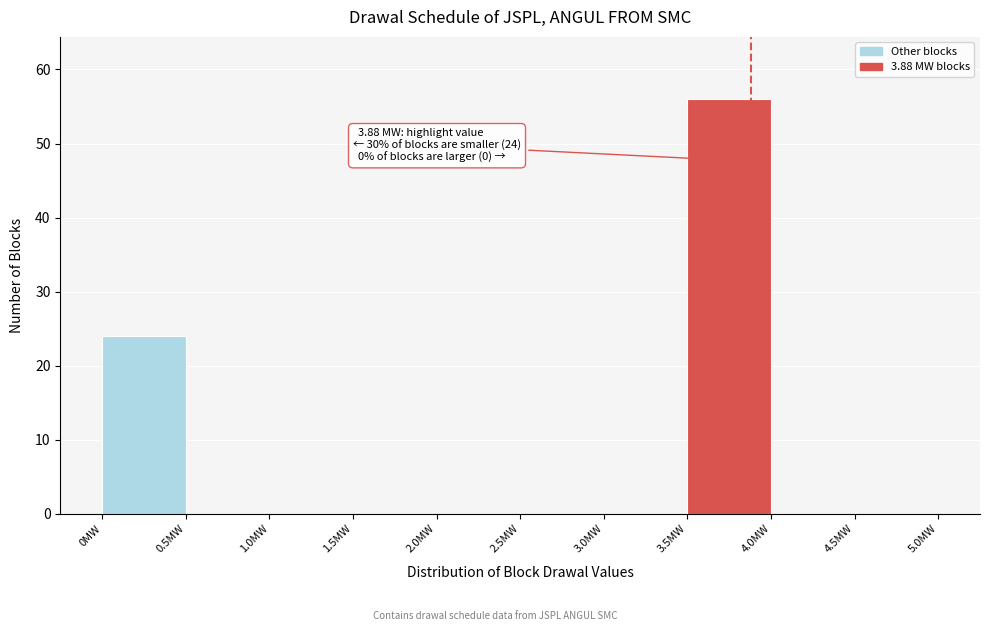

Which range on the x-axis has the tallest bar?

3.5 to 4.0